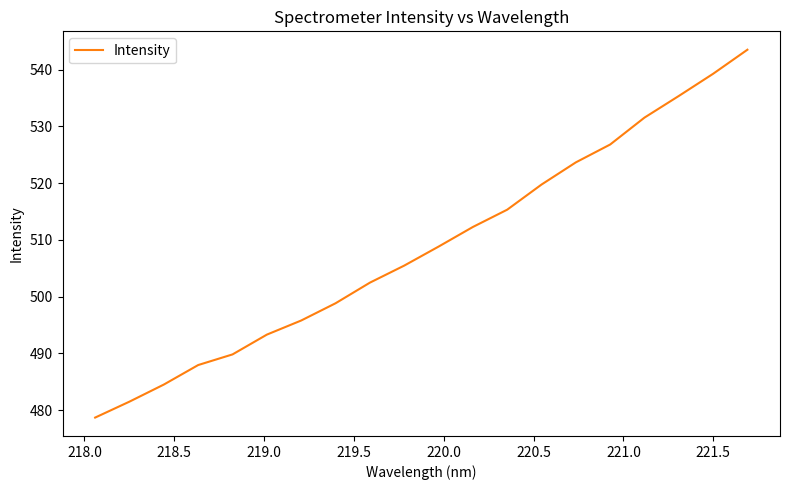

What is the smallest value displayed?

478.7